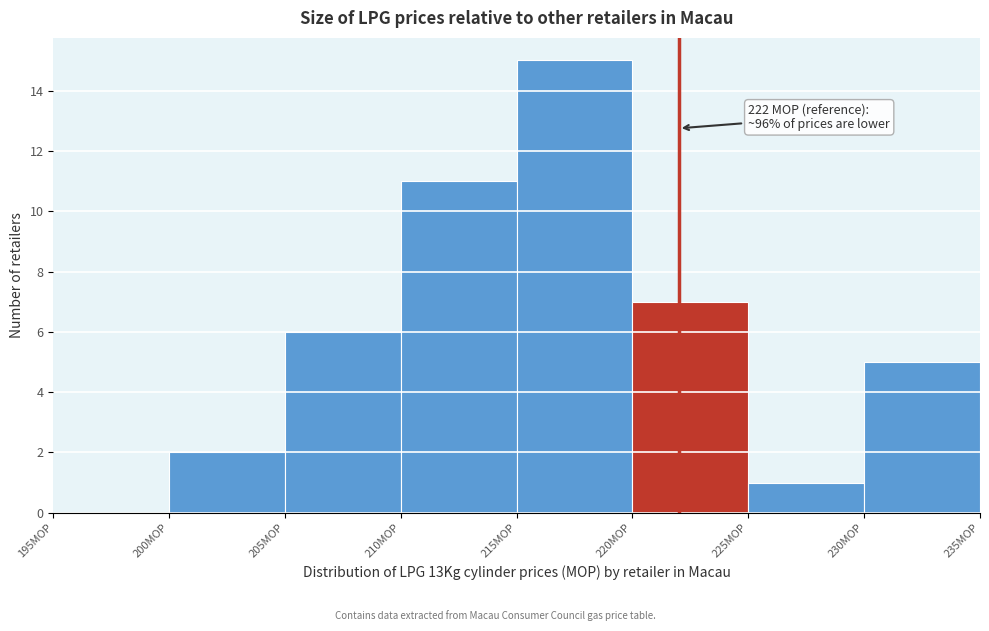

Which range on the x-axis has the tallest bar?

215 to 220